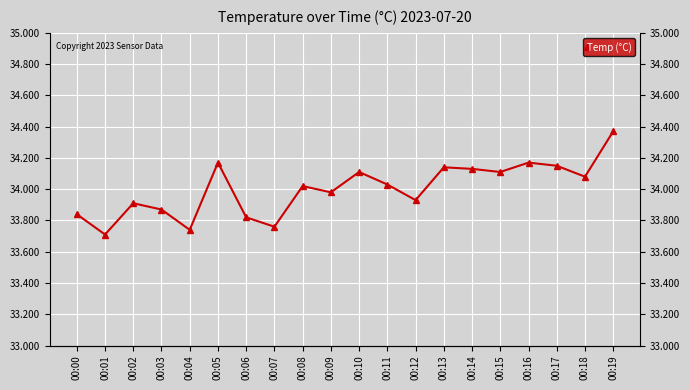

List the labels in order of value, largest first.

00:19, 00:05, 00:16, 00:17, 00:13, 00:14, 00:10, 00:15, 00:18, 00:11, 00:08, 00:09, 00:12, 00:02, 00:03, 00:00, 00:06, 00:07, 00:04, 00:01